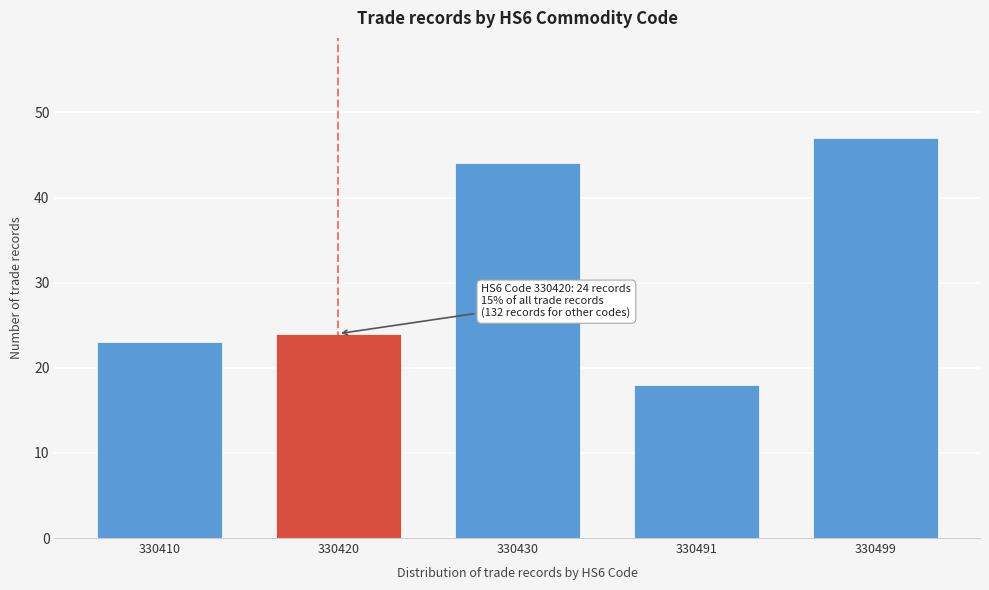

Reading left to right, what are all the values shown in this chart?

330410=23	330420=24	330430=44	330491=18	330499=47